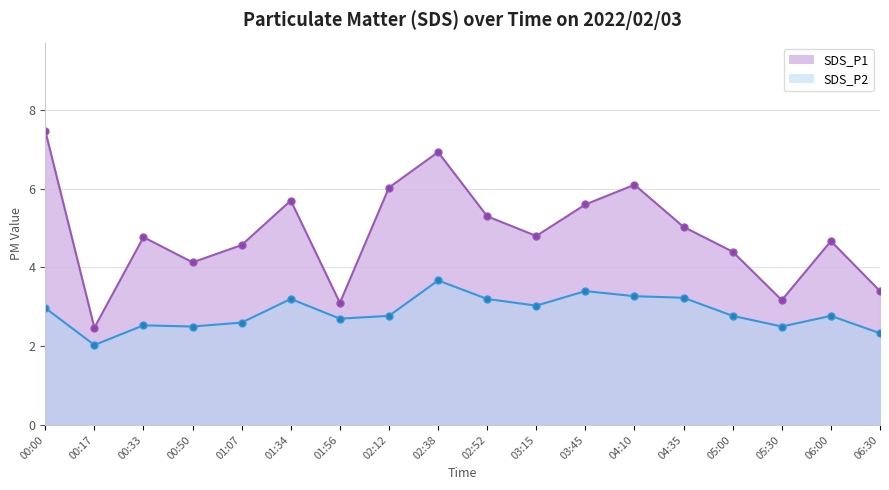

Which series has the largest total across all categories?

SDS_P1